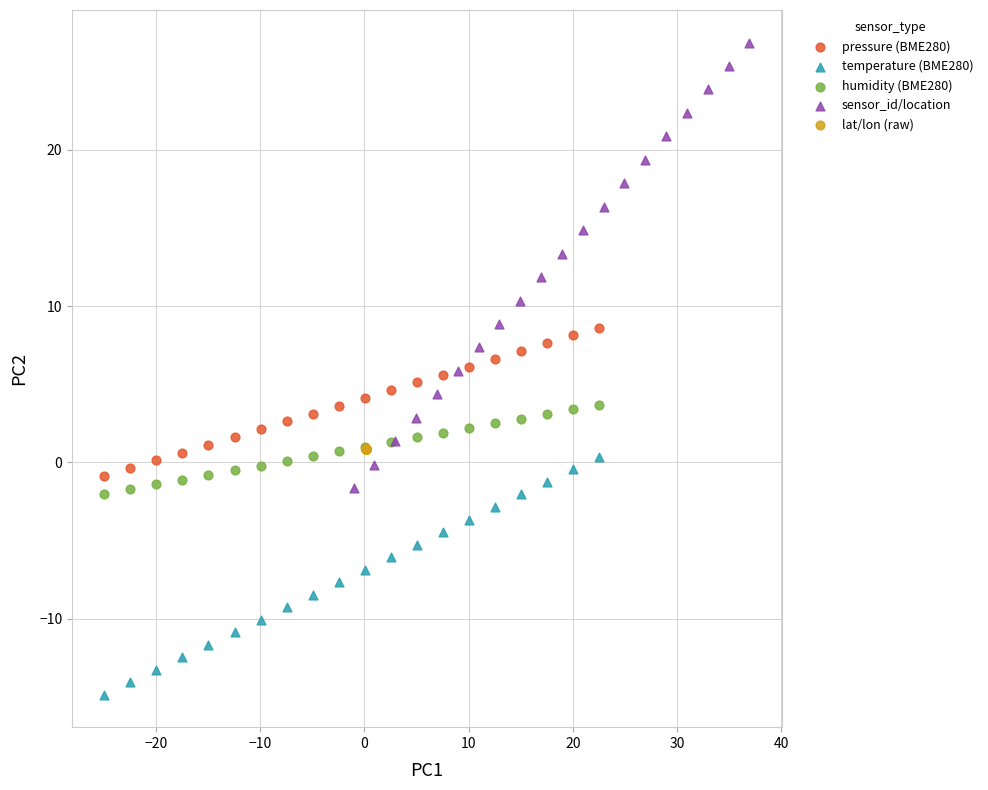

What are all the series names shown in the legend?

pressure (BME280), temperature (BME280), humidity (BME280), sensor_id/location, lat/lon (raw)